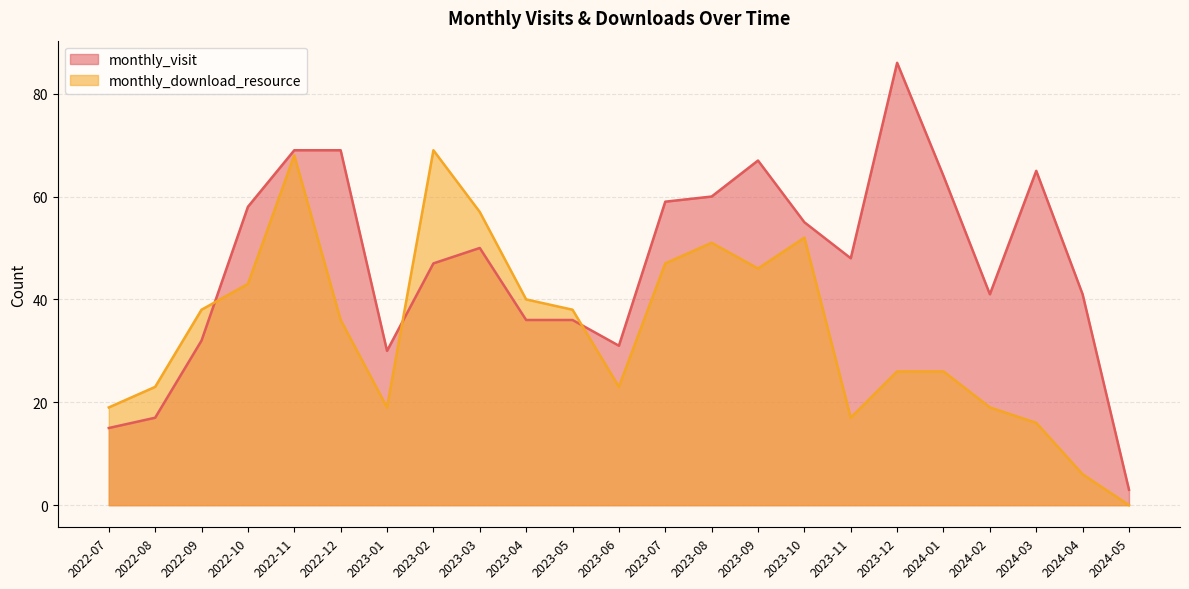

What is the difference between the maximum and minimum values in the monthly_download_resource series?

69